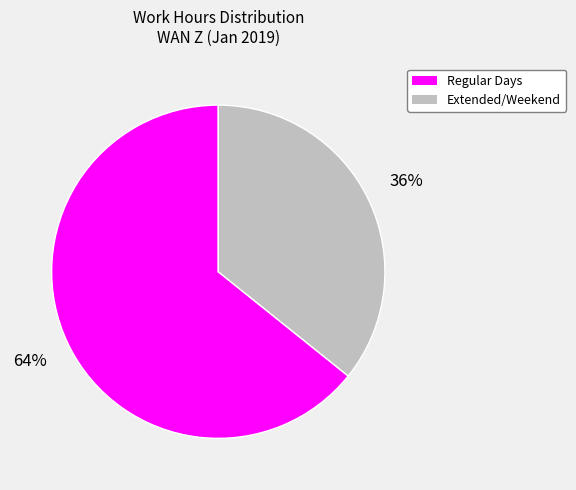

To the nearest percent, what is the difference between the largest and smallest slice percentages?

28%